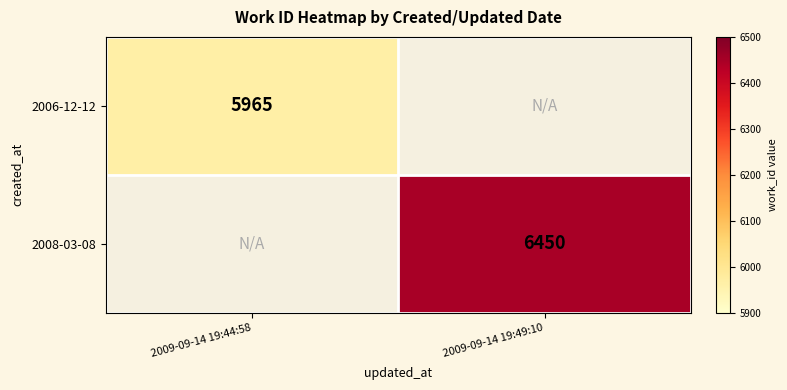

The 2006-12-12 series shows 8656 at 2009-09-14 19:44:58. True or false?

False